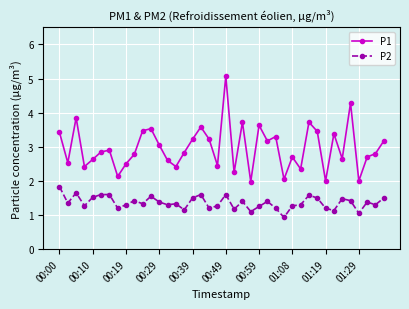

What is the value of the P1 point at the 38th from the left?

2.7